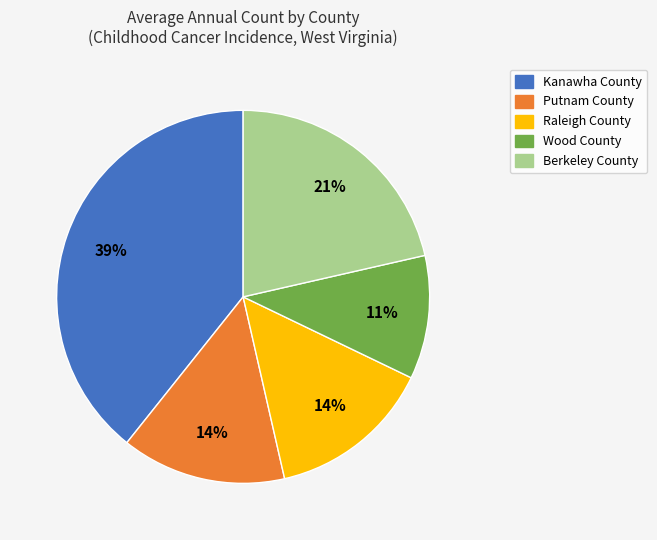

What is the smallest slice in the pie chart?

Wood County